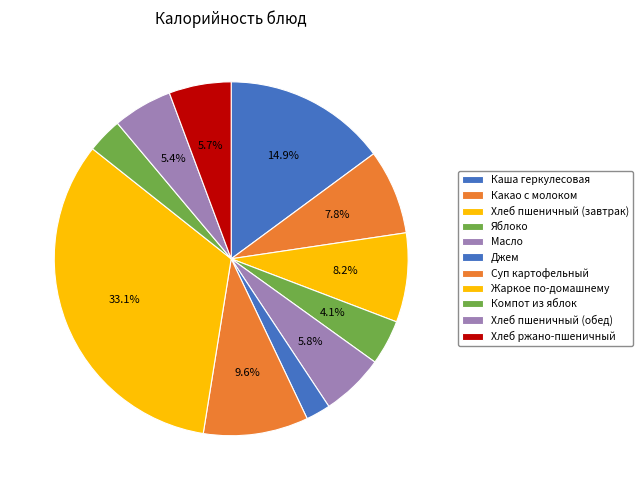

Count the number of slices in the pie.

11